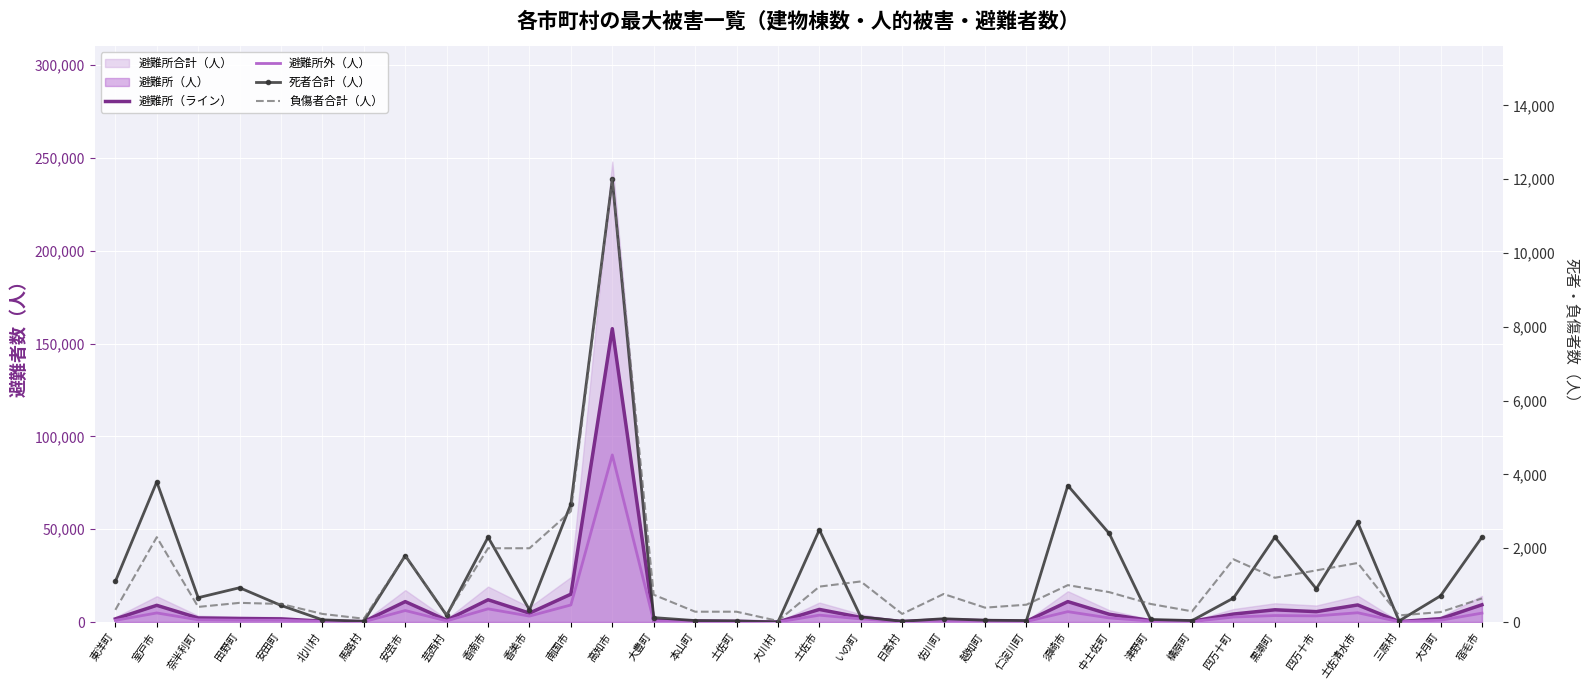

Reading left to right, what are all the values shown in this chart?

避難所（ライン）: 東洋町=1700	室戸市=9000	奈半利町=2200	田野町=1900	安田町=1700	北川村=480	馬路村=220	安芸市=11000	芸西村=1000	香南市=12000	香美市=4800	南国市=15000	高知市=158000	大豊町=800	本山町=510	土佐町=370	大川村=40	土佐市=6800	いの町=2500	日高村=290	佐川町=1200	越知町=760	仁淀川町=400	須崎市=11000	中土佐町=4200	津野町=810	檮原町=420	四万十町=4300	黒潮町=6600	四万十市=5600	土佐清水市=9200	三原村=240	大月町=1800	宿毛市=9300
避難所外（人）: 東洋町=900	室戸市=4900	奈半利町=1200	田野町=980	安田町=970	北川村=320	馬路村=150	安芸市=6200	芸西村=620	香南市=7100	香美市=3200	南国市=9200	高知市=90000	大豊町=530	本山町=340	土佐町=250	大川村=30	土佐市=3700	いの町=1700	日高村=200	佐川町=810	越知町=510	仁淀川町=270	須崎市=5600	中土佐町=2200	津野町=540	檮原町=280	四万十町=2700	黒潮町=3500	四万十市=3300	土佐清水市=5000	三原村=160	大月町=970	宿毛市=4800
死者合計（人）: 東洋町=1100	室戸市=3800	奈半利町=660	田野町=930	安田町=450	北川村=60	馬路村=20	安芸市=1800	芸西村=180	香南市=2300	香美市=330	南国市=3200	高知市=12000	大豊町=120	本山町=40	土佐町=30	大川村=0	土佐市=2500	いの町=140	日高村=20	佐川町=90	越知町=50	仁淀川町=40	須崎市=3700	中土佐町=2400	津野町=70	檮原町=40	四万十町=650	黒潮町=2300	四万十市=900	土佐清水市=2700	三原村=30	大月町=710	宿毛市=2300
負傷者合計（人）: 東洋町=330	室戸市=2300	奈半利町=410	田野町=520	安田町=490	北川村=220	馬路村=90	安芸市=1800	芸西村=200	香南市=2000	香美市=2000	南国市=3000	高知市=12000	大豊町=740	本山町=280	土佐町=280	大川村=30	土佐市=960	いの町=1100	日高村=220	佐川町=760	越知町=390	仁淀川町=470	須崎市=1000	中土佐町=810	津野町=490	檮原町=290	四万十町=1700	黒潮町=1200	四万十市=1400	土佐清水市=1600	三原村=180	大月町=270	宿毛市=640